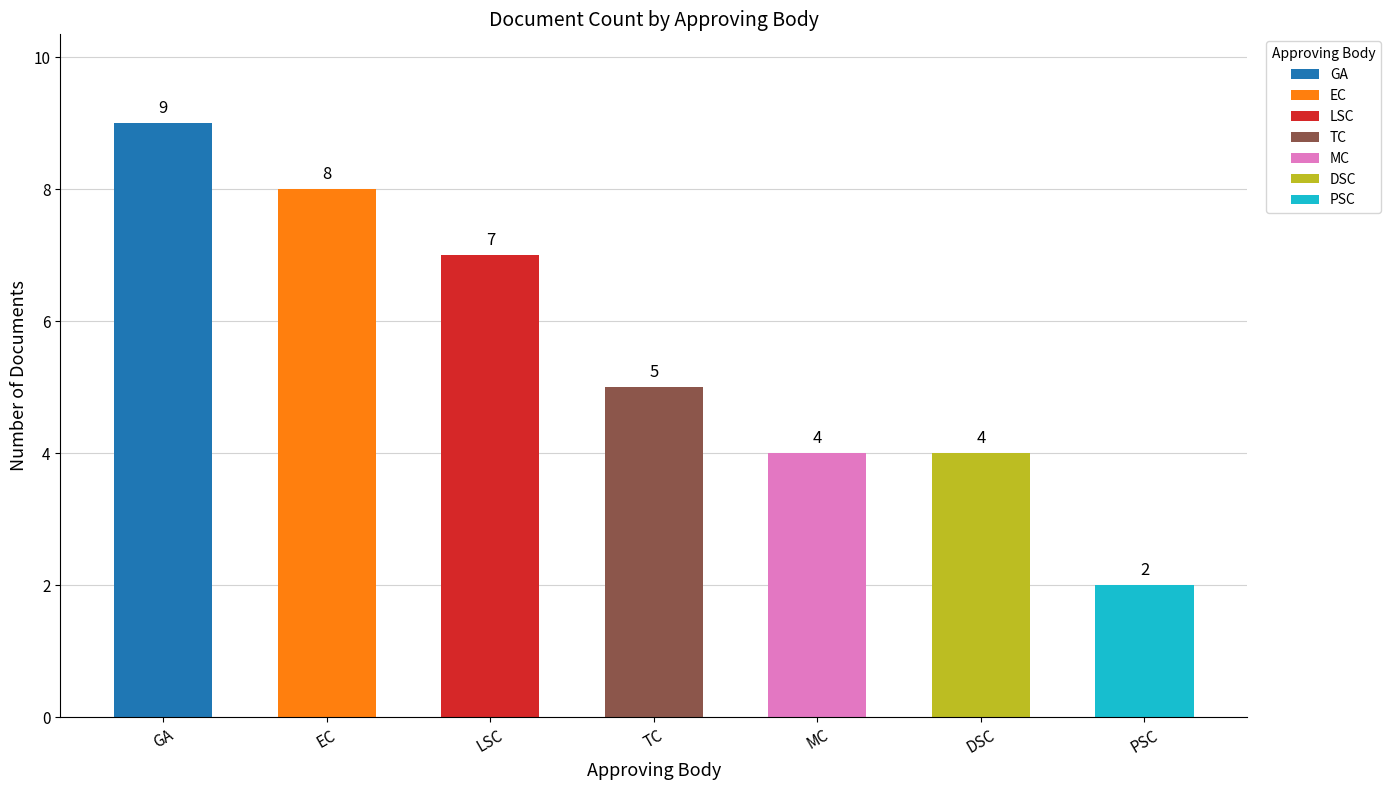

Reading right to left, what are all the values shown in this chart?

2	4	4	5	7	8	9